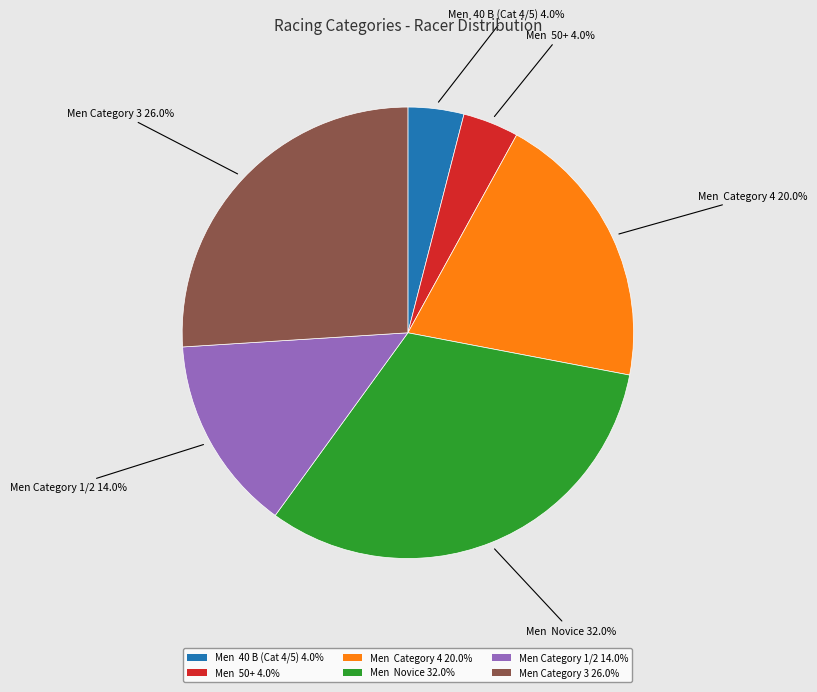

Between Men Category 3 26.0% and Men 50+ 4.0%, which is larger?

Men Category 3 26.0%